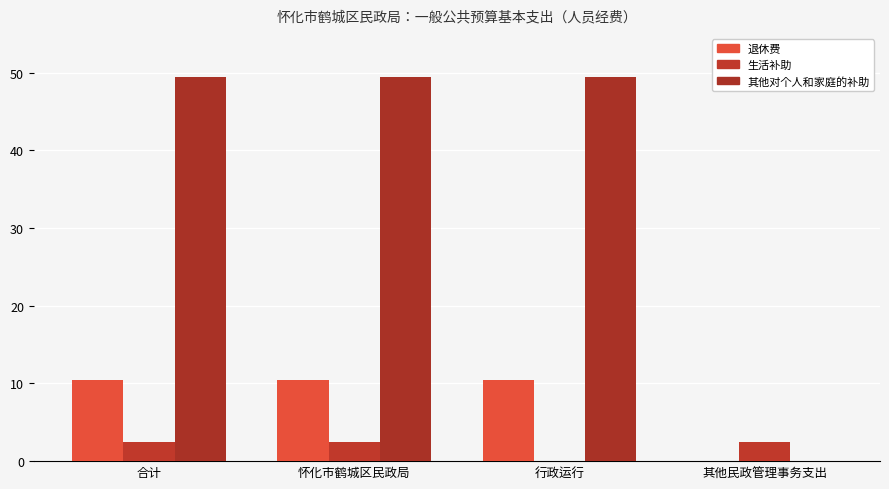

At which label does 生活补助 reach its minimum?

行政运行